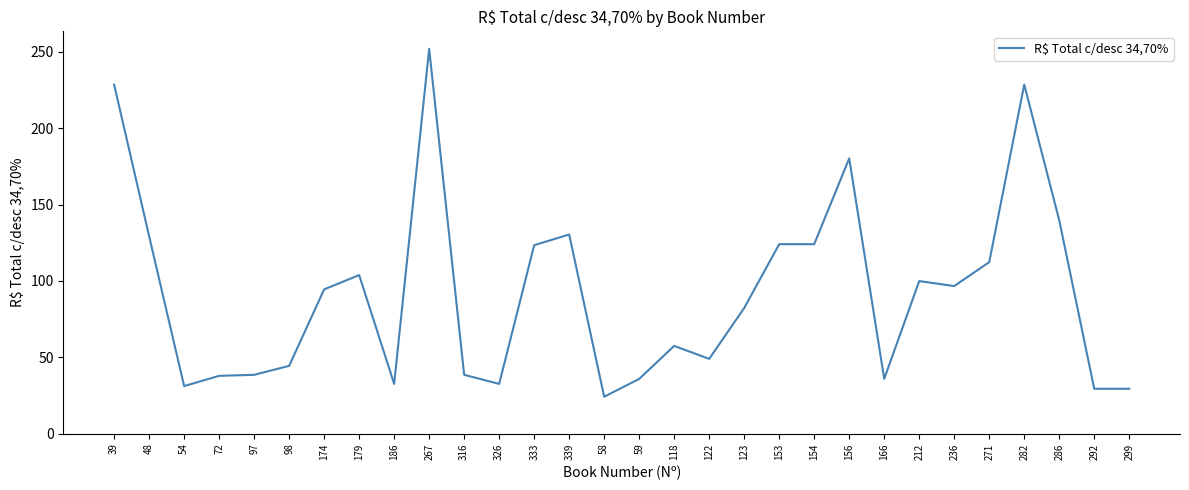

At which category does the data reach its first local valley?

54